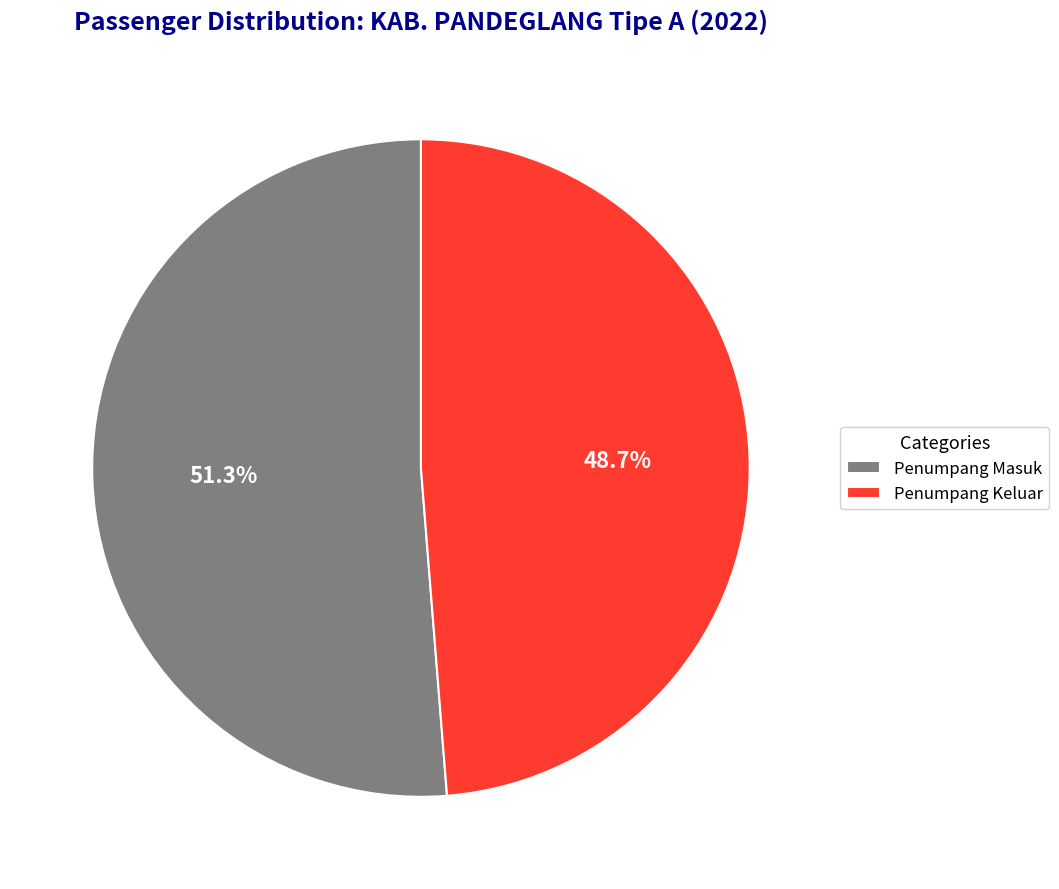

Do Penumpang Masuk and Penumpang Keluar together represent more than half of the pie?

Yes